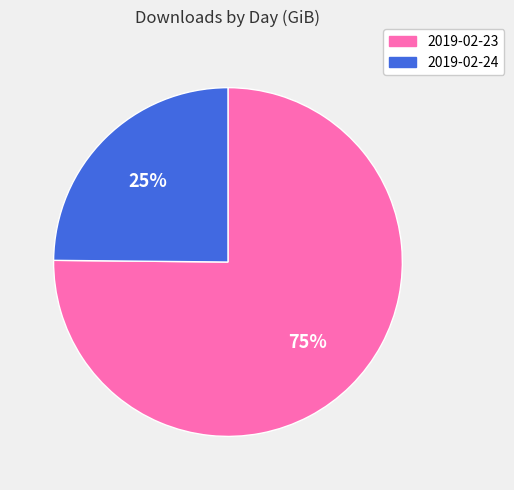

How many slices are in this pie chart?

2